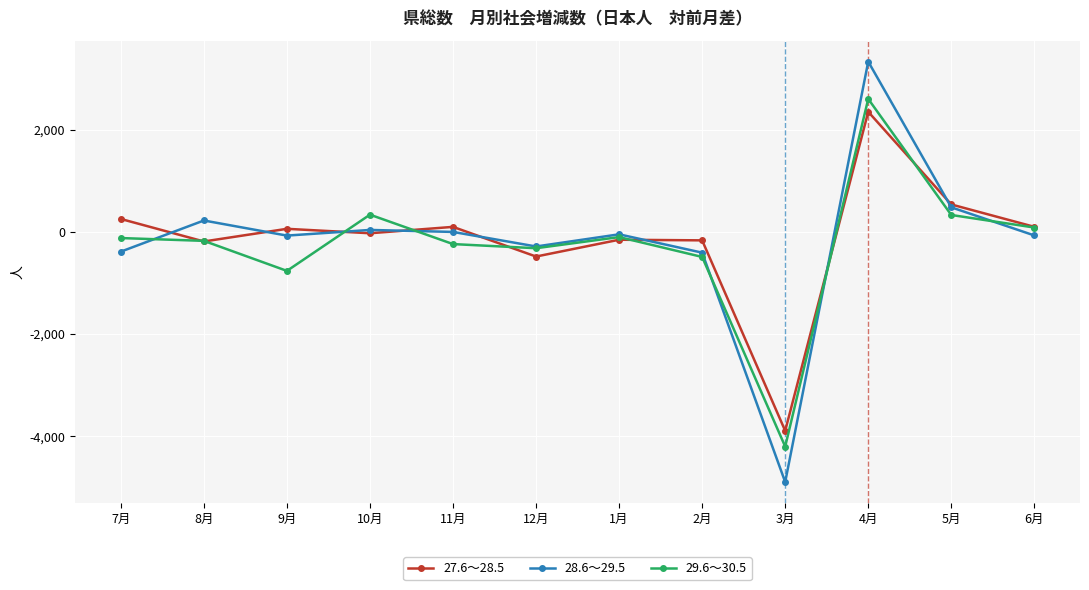

True or false: 27.6～28.5 and 29.6～30.5 cross at least once.

True